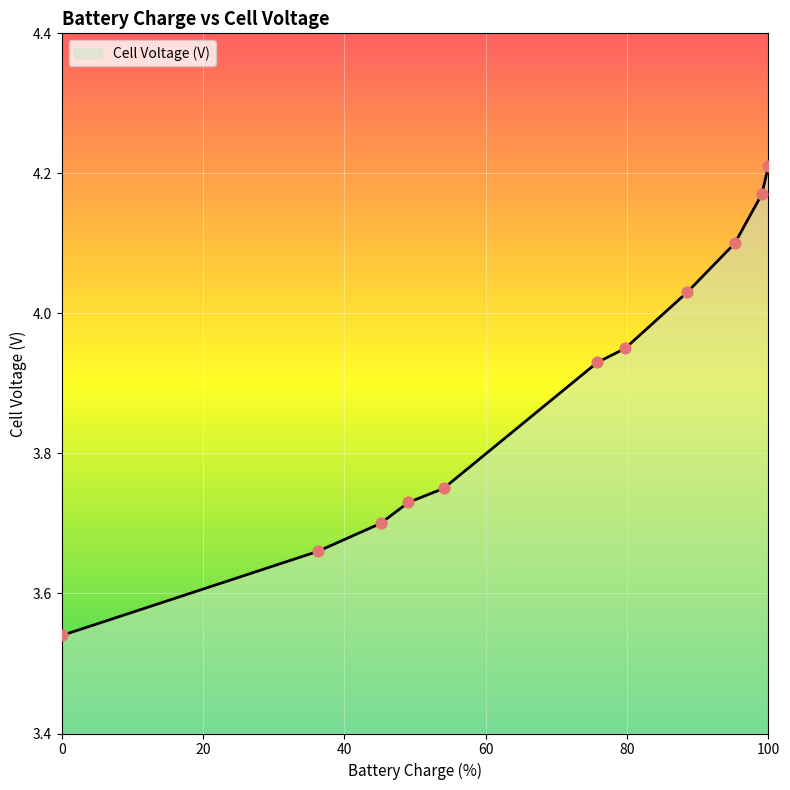

What is the difference between the maximum and minimum values?

0.7